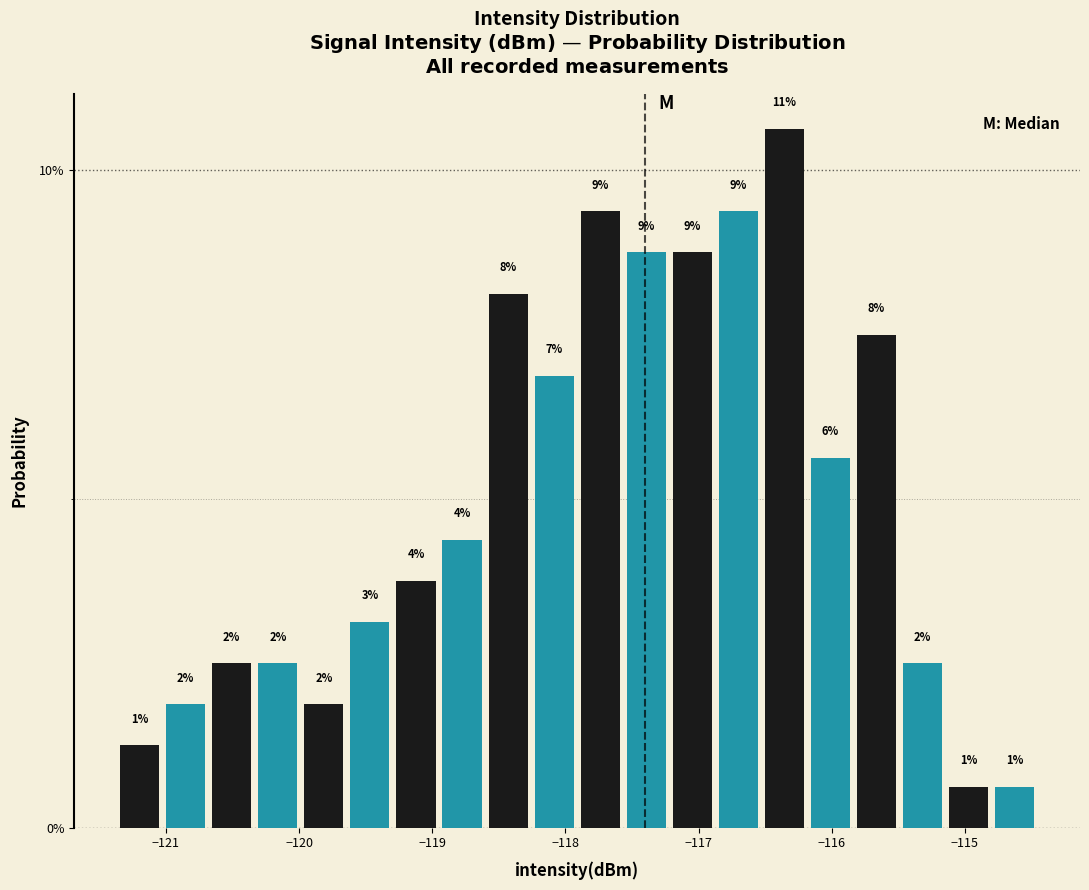

Around what value on the x-axis is the tallest bar? Give the approximate position of its centre, as read against the axis.

-116.4